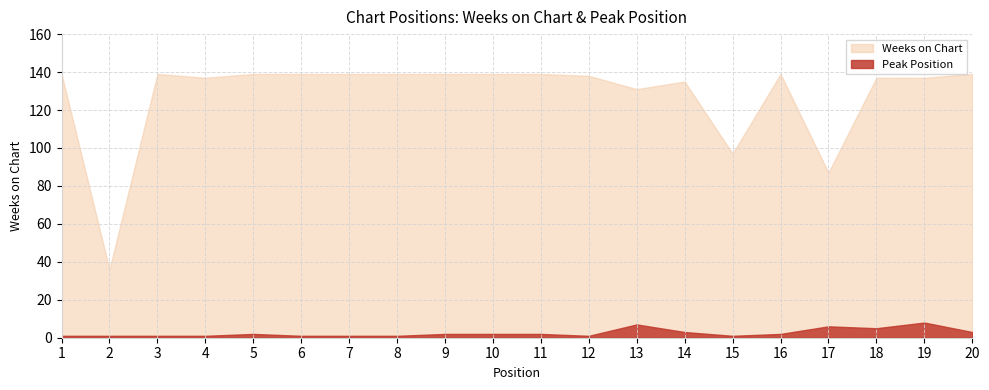

Is it true that Weeks on Chart equals 220 at 14?

False